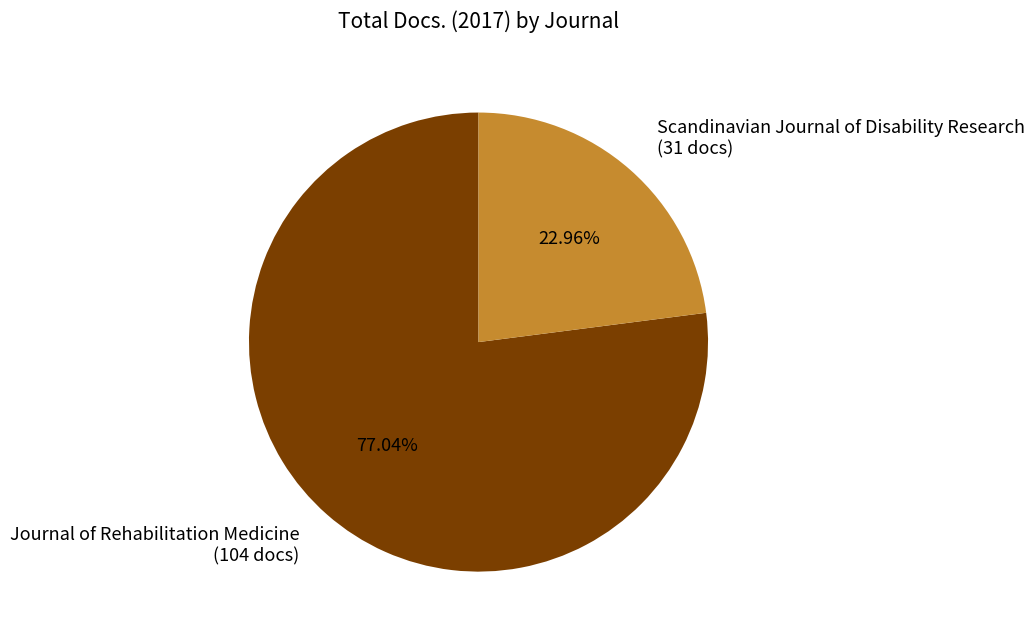

Count the number of slices in the pie.

2